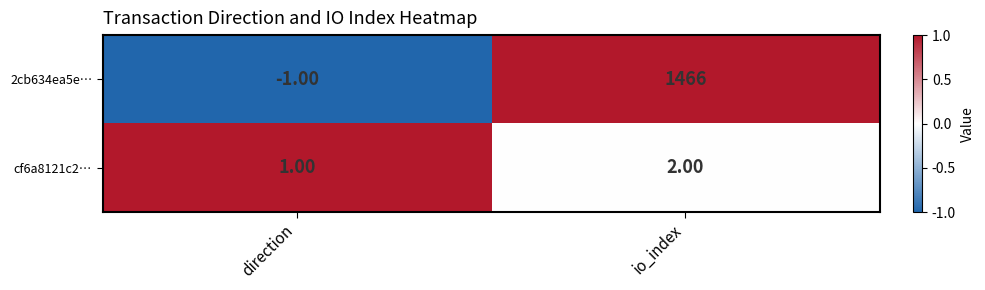

Which category has the highest value across all series?

io_index